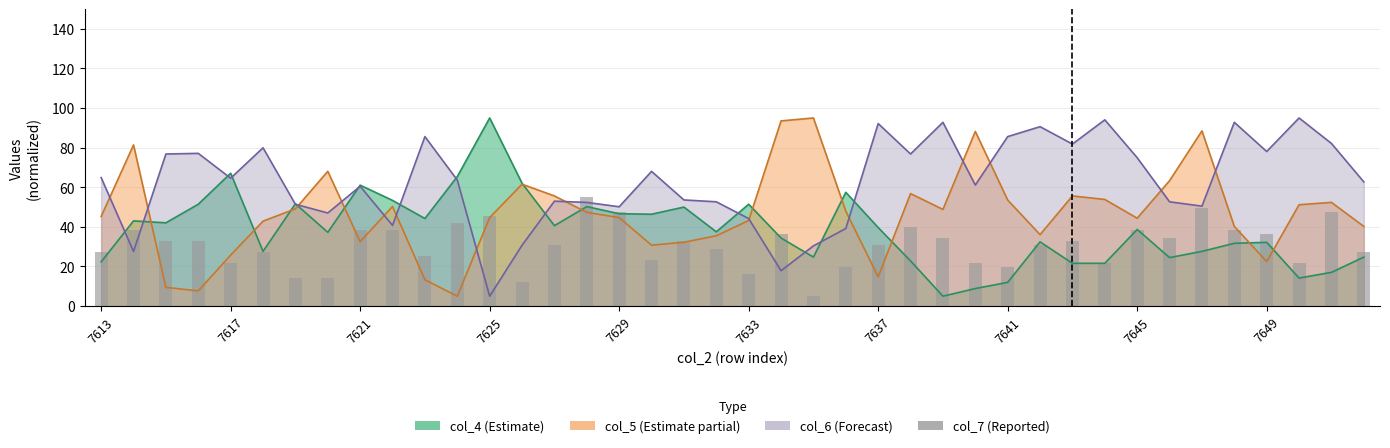

Approximately how many times larger is the value at 11 compared to 26?

1.2